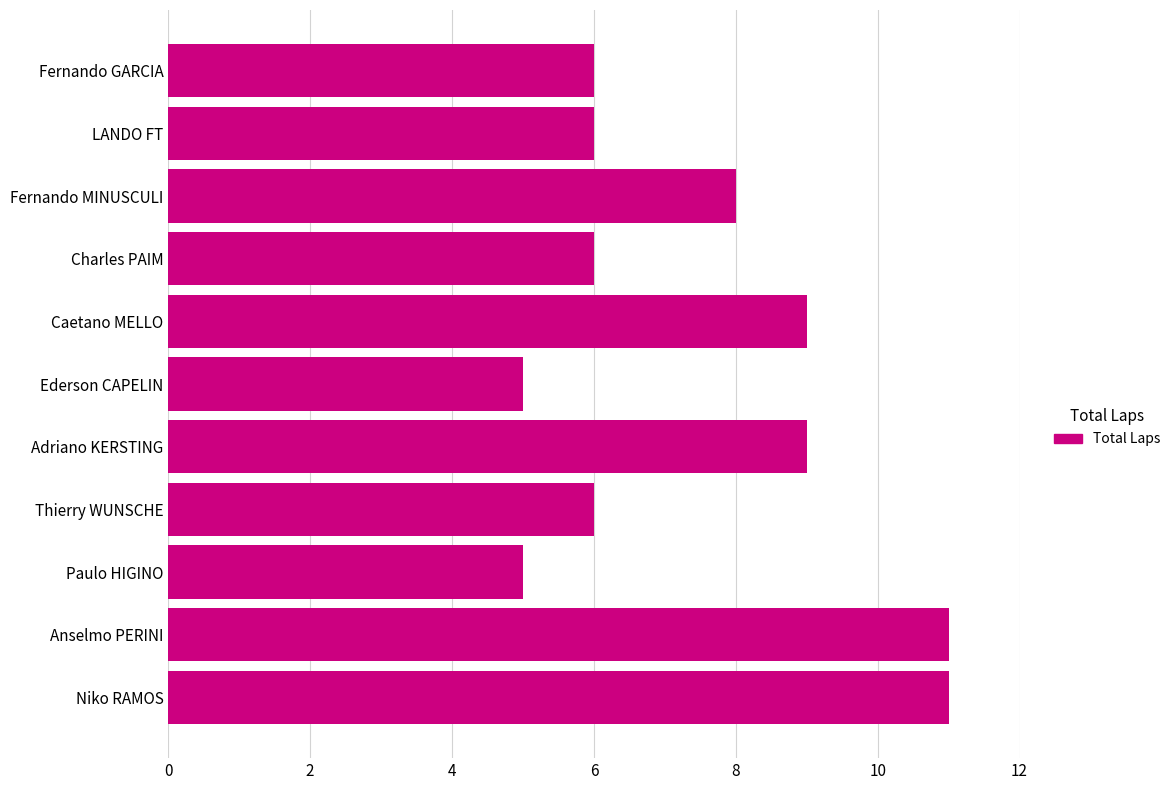

What is the minimum value shown in the chart?

5